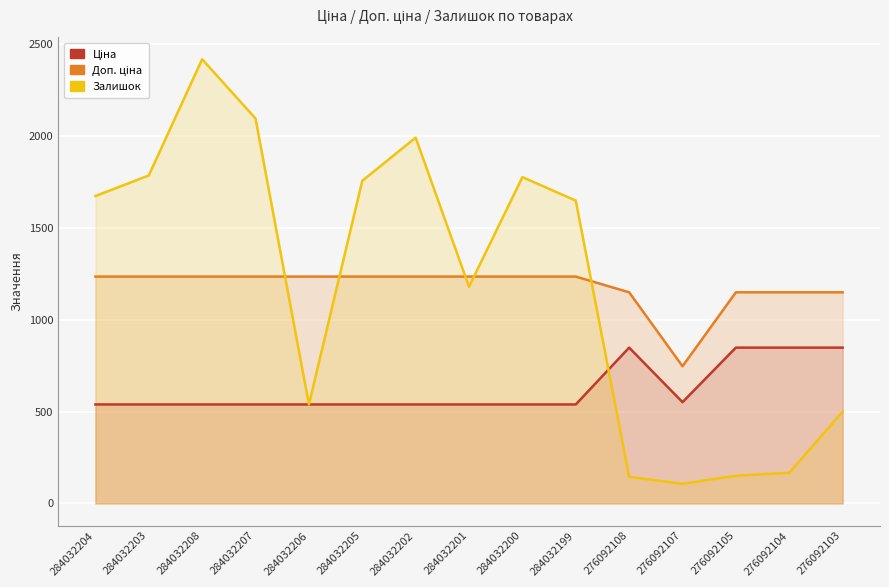

What is the difference between the highest and lowest values at 284032208?

1880.0